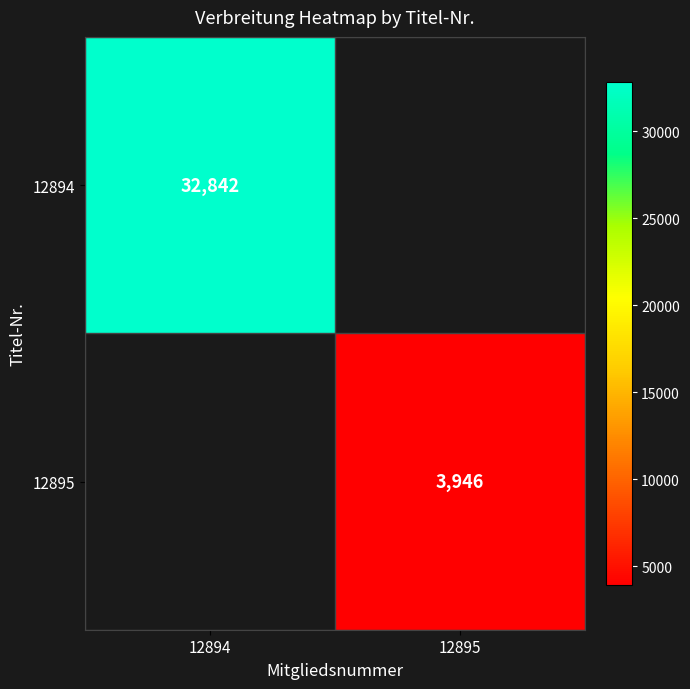

Is it true that 12895 equals 3946 at 12895?

True